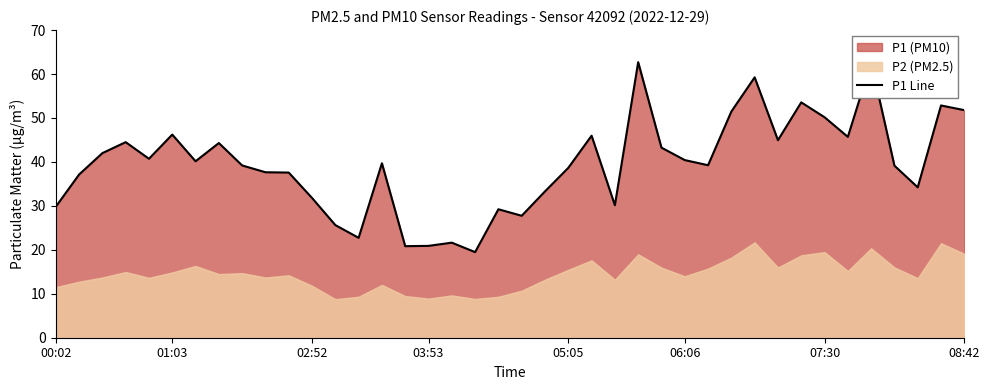

Count the number of values greater than 39.

23